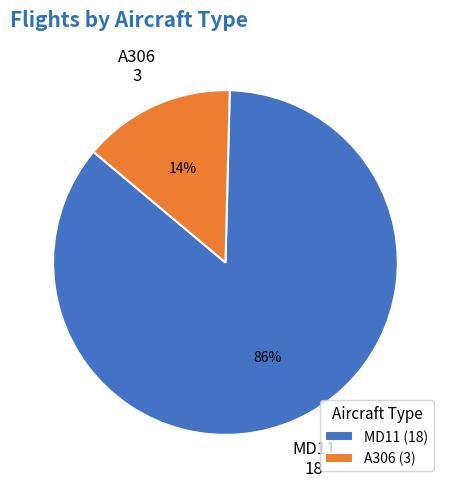

Which has a higher value, MD11 or A306?

MD11